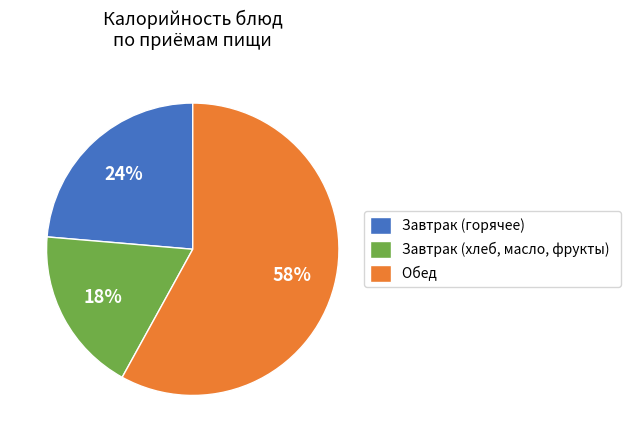

To the nearest percent, what is the combined percentage of Завтрак (горячее) and Завтрак (хлеб, масло, фрукты)?

42%